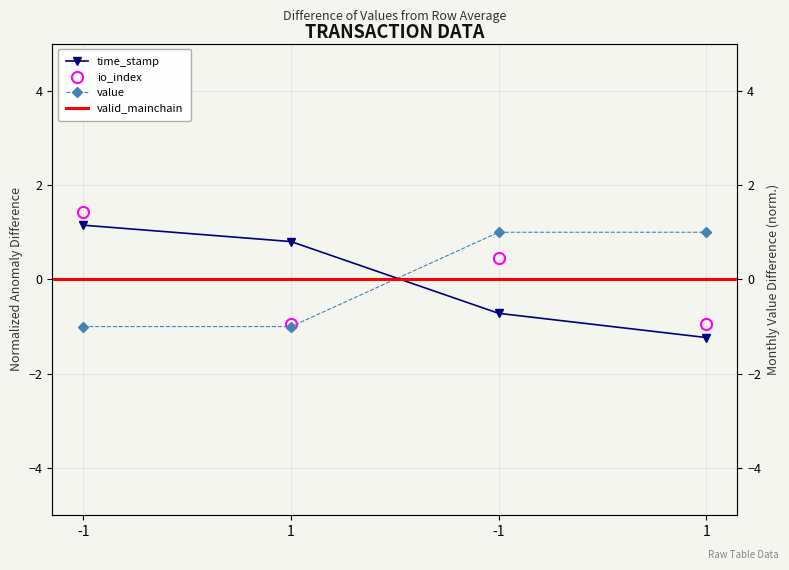

What is the sum of the io_index values at 1 and -1?

-0.5